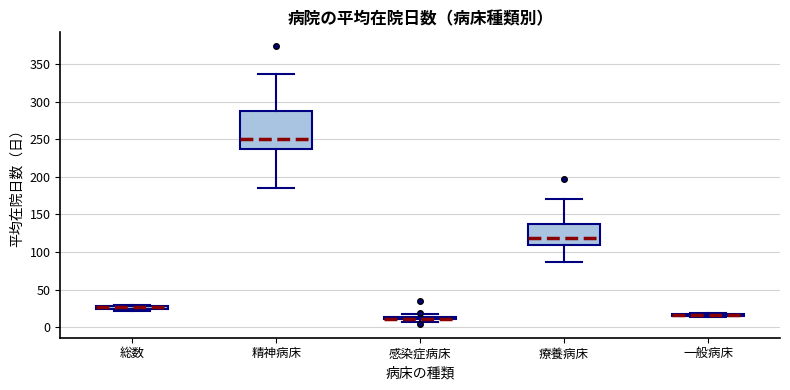

Which box is the tallest, from its lower edge to its upper edge?

精神病床